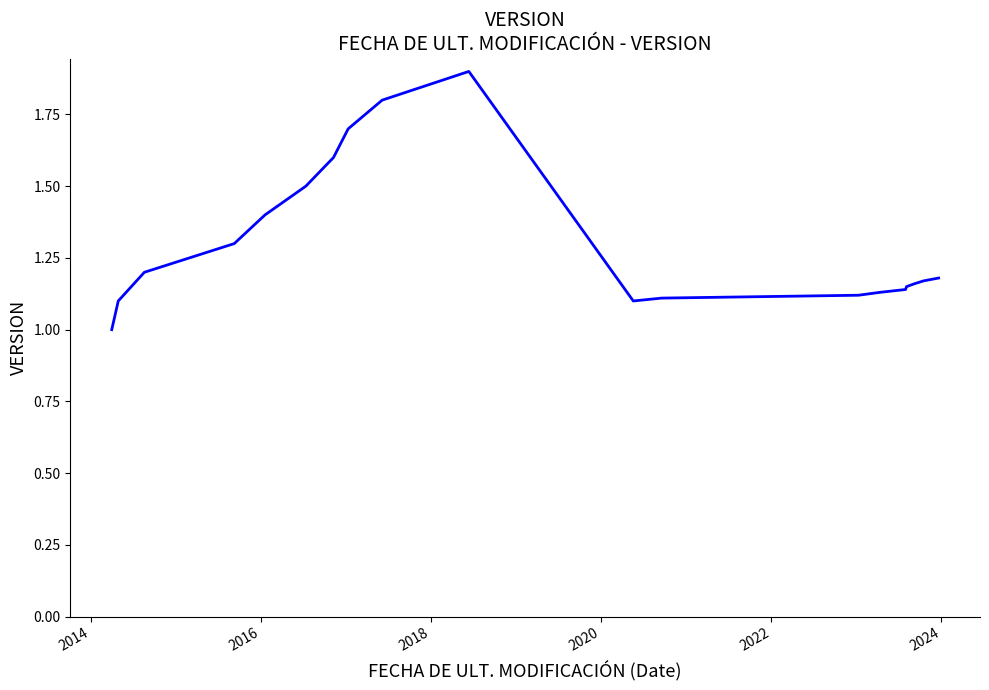

What is the difference between the maximum and minimum values?

0.9